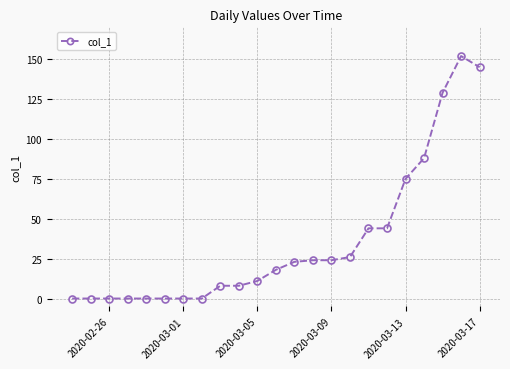

Count the number of data series in this chart.

1